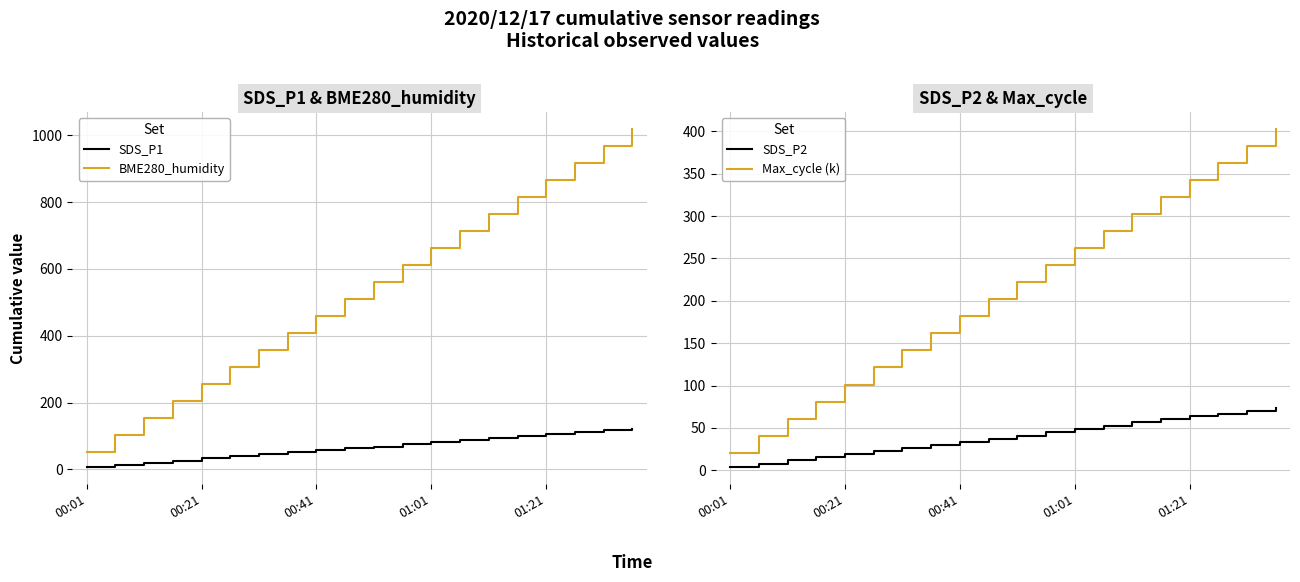

Read the SDS_P2 value at 7.

29.8